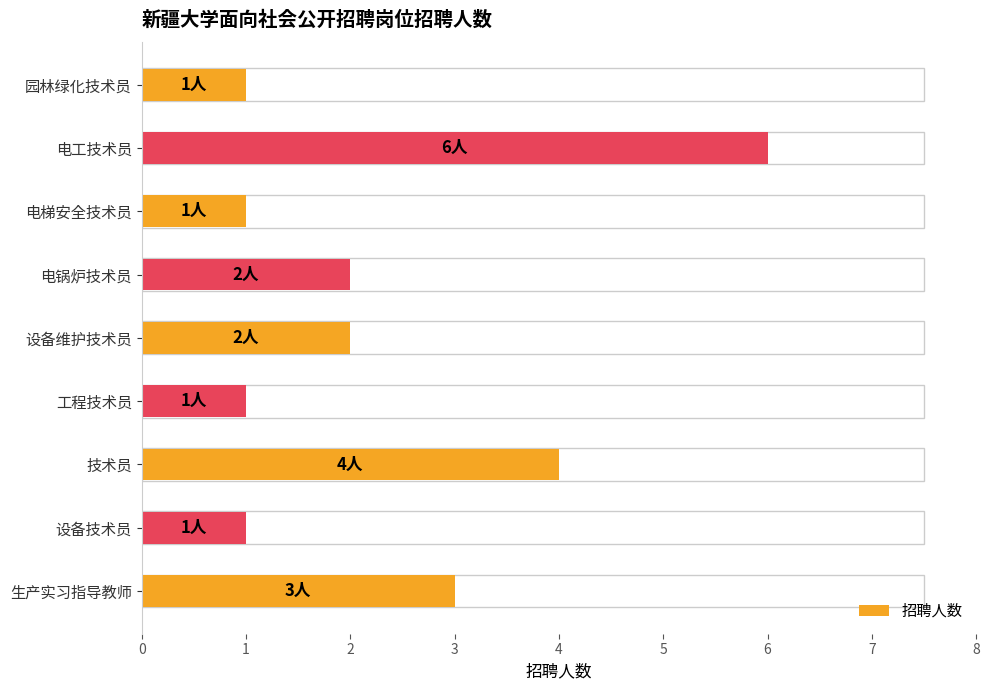

How many categories are shown in the chart?

9